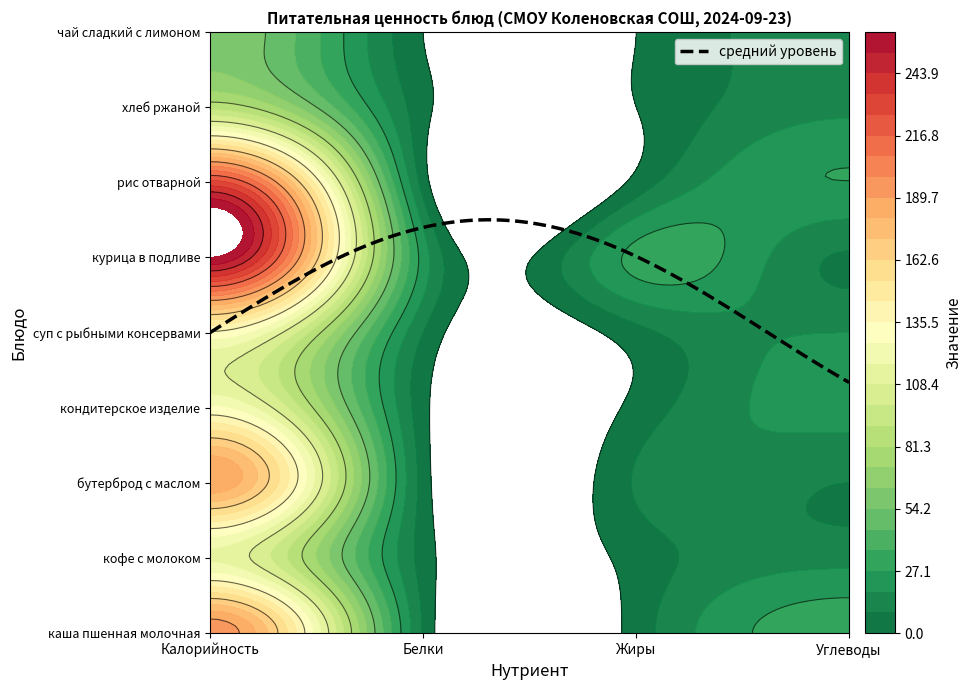

What is the total value across all series at 3?

162.0